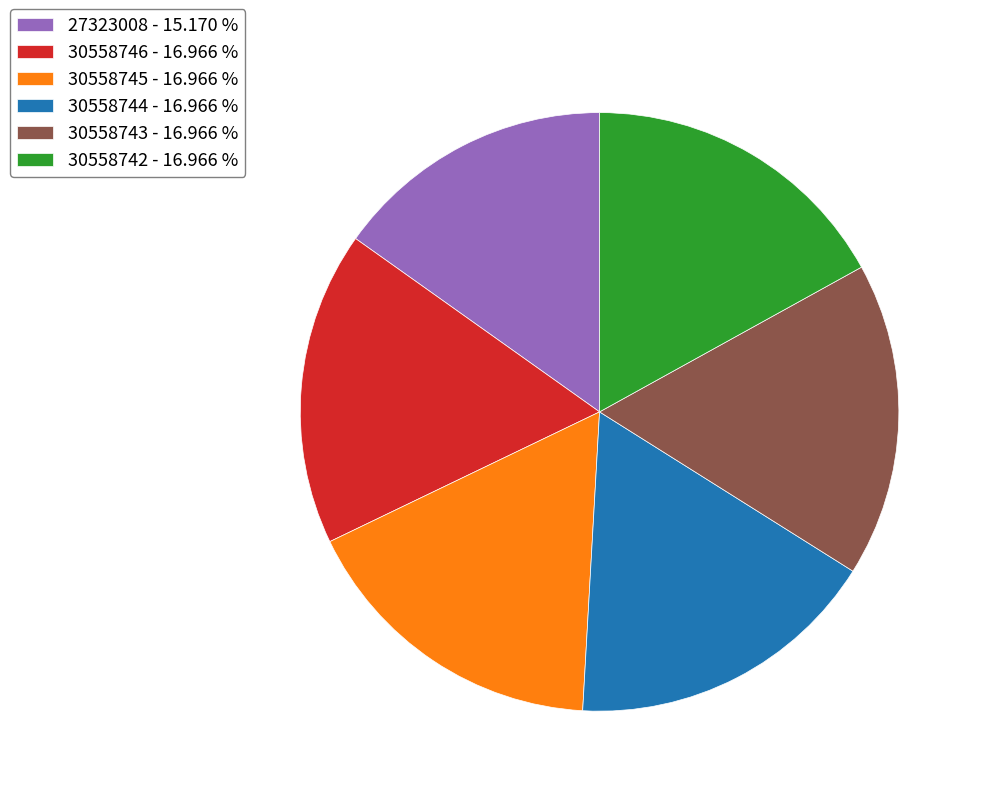

Does any single category account for the majority?

No